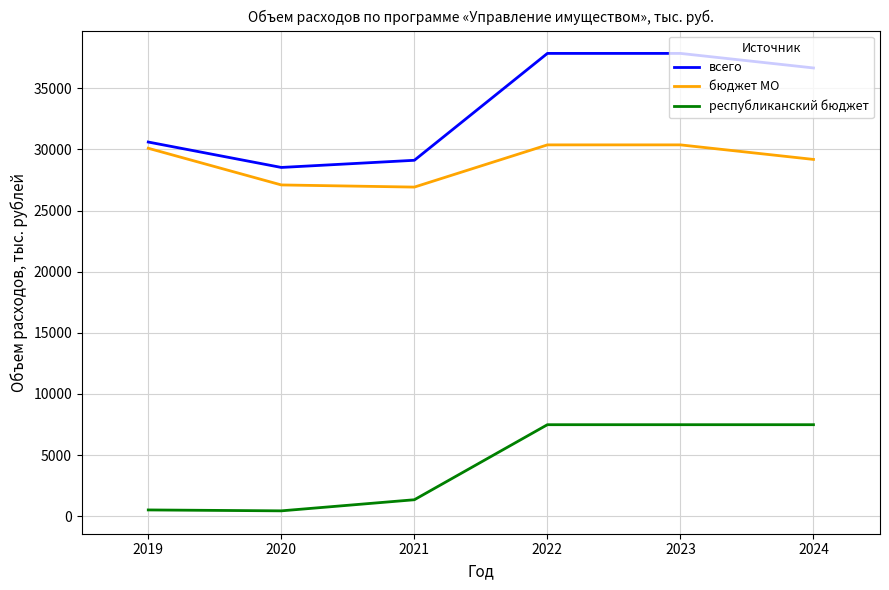

What is the difference between the всего values at 2021 and 2020?

585.9